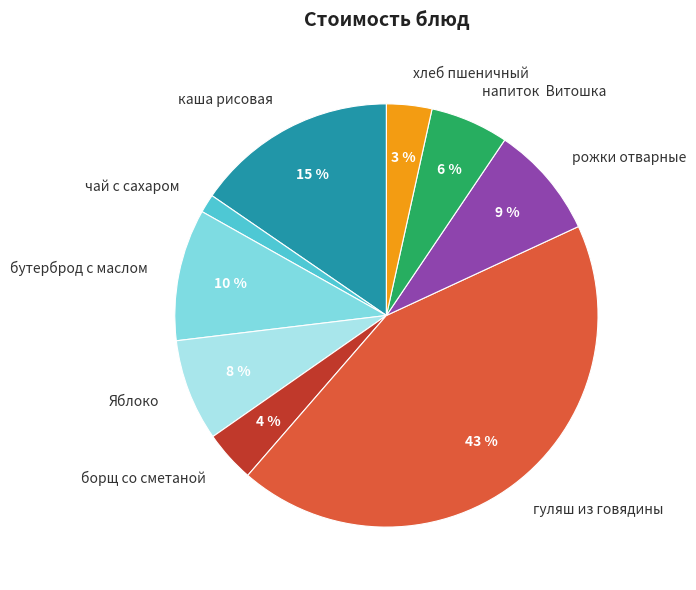

What is the smallest slice in the pie chart?

чай с сахаром